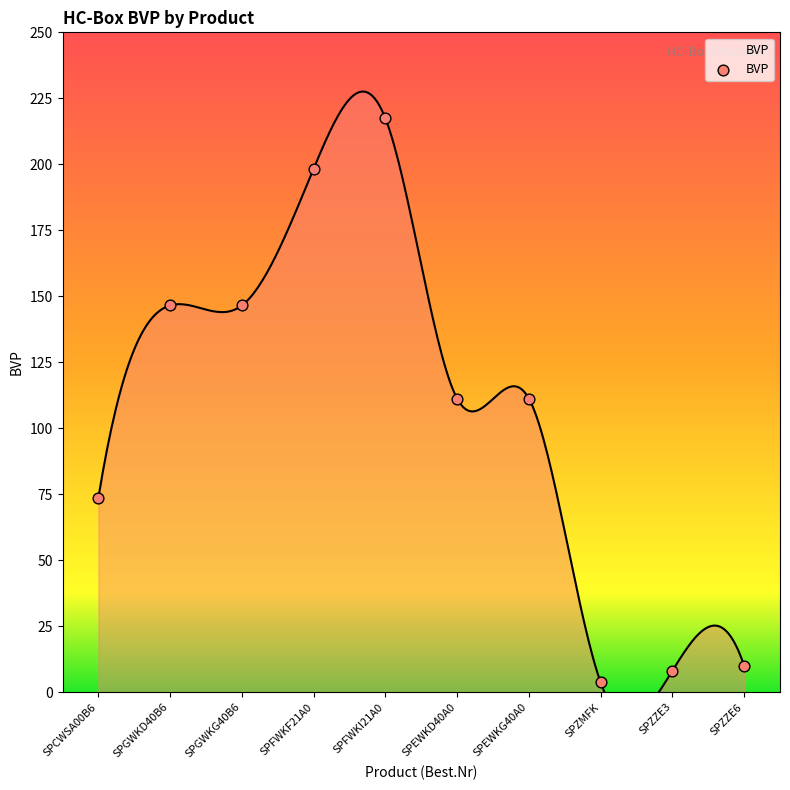

What is the average Y value?

102.7